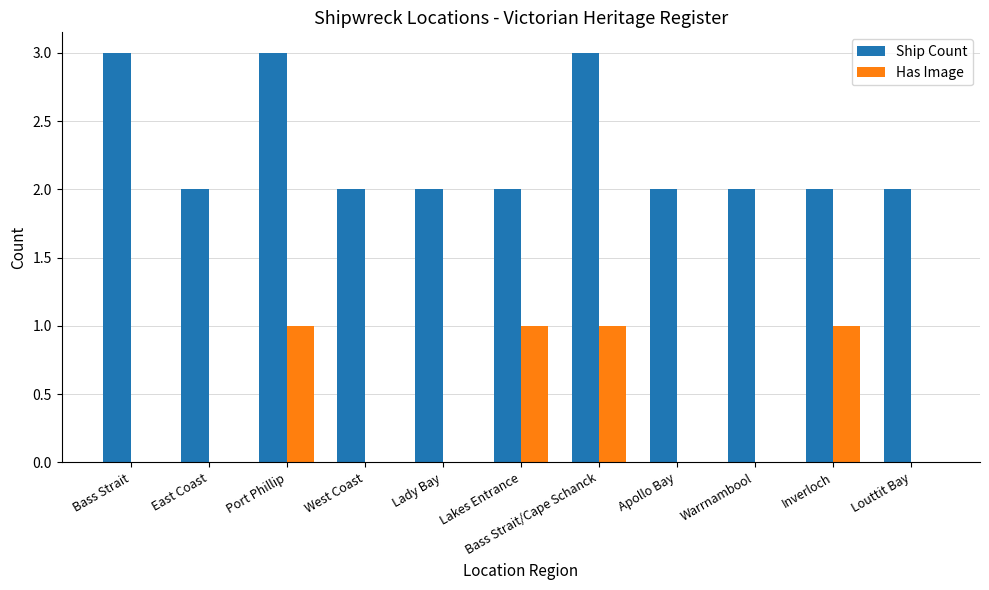

Is it true that Ship Count equals 1 at Lakes Entrance?

False